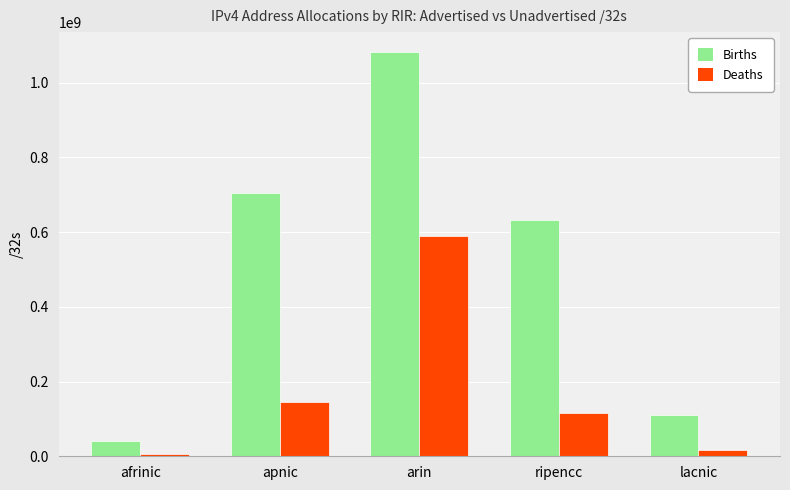

What is the approximate value of Births at apnic, to the nearest 10?

704094560